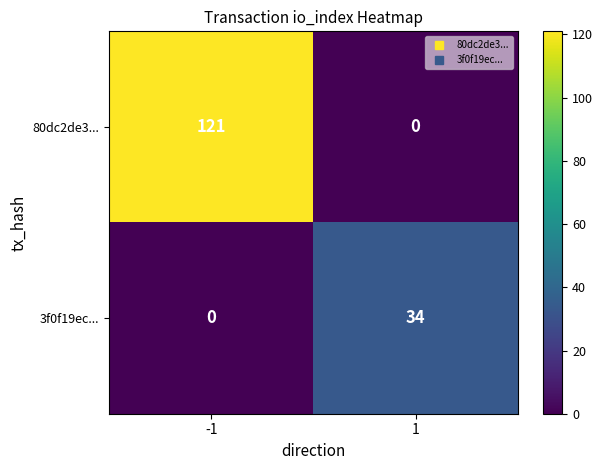

Which series has the largest total across all categories?

80dc2de3...